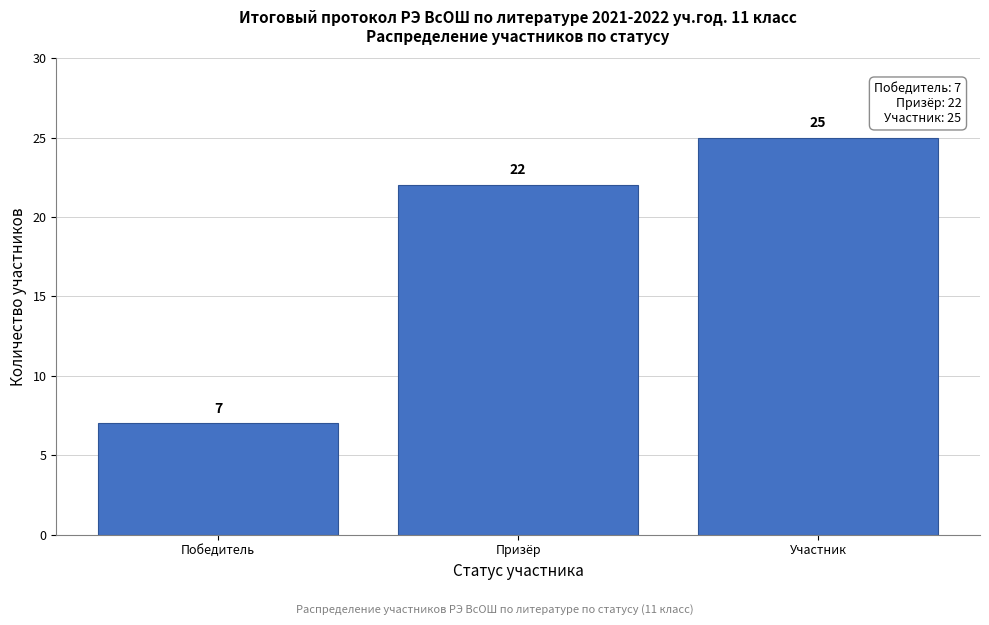

Reading right to left, extract all data points from this chart.

Участник=25	Призёр=22	Победитель=7